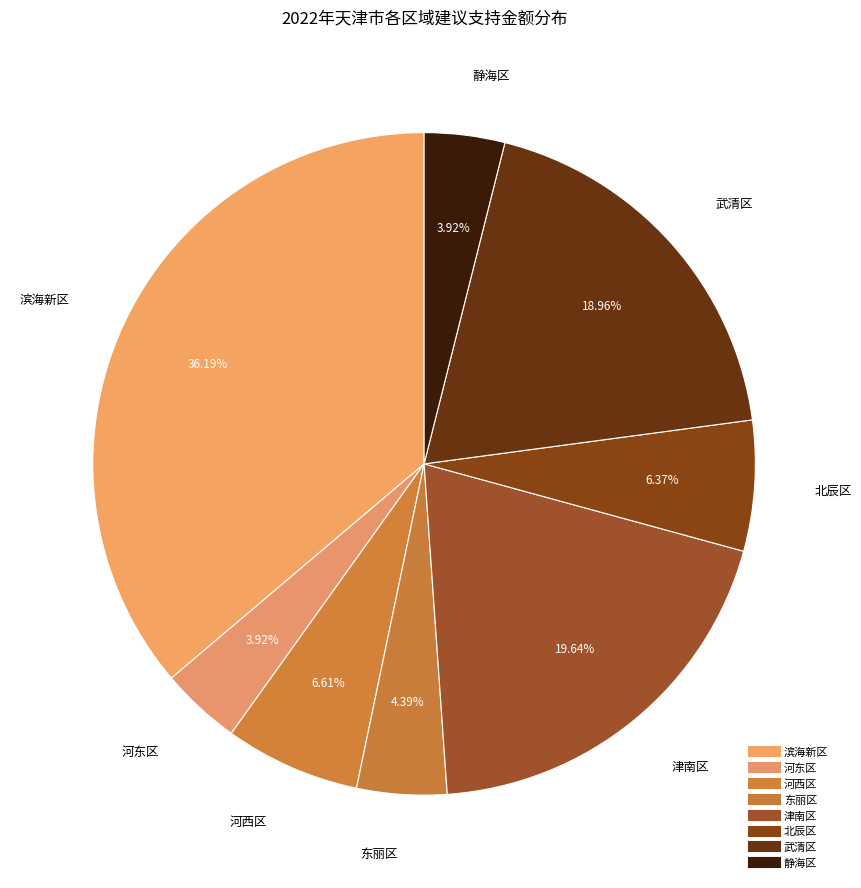

To the nearest percent, what is the difference between the largest and smallest slice percentages?

32%